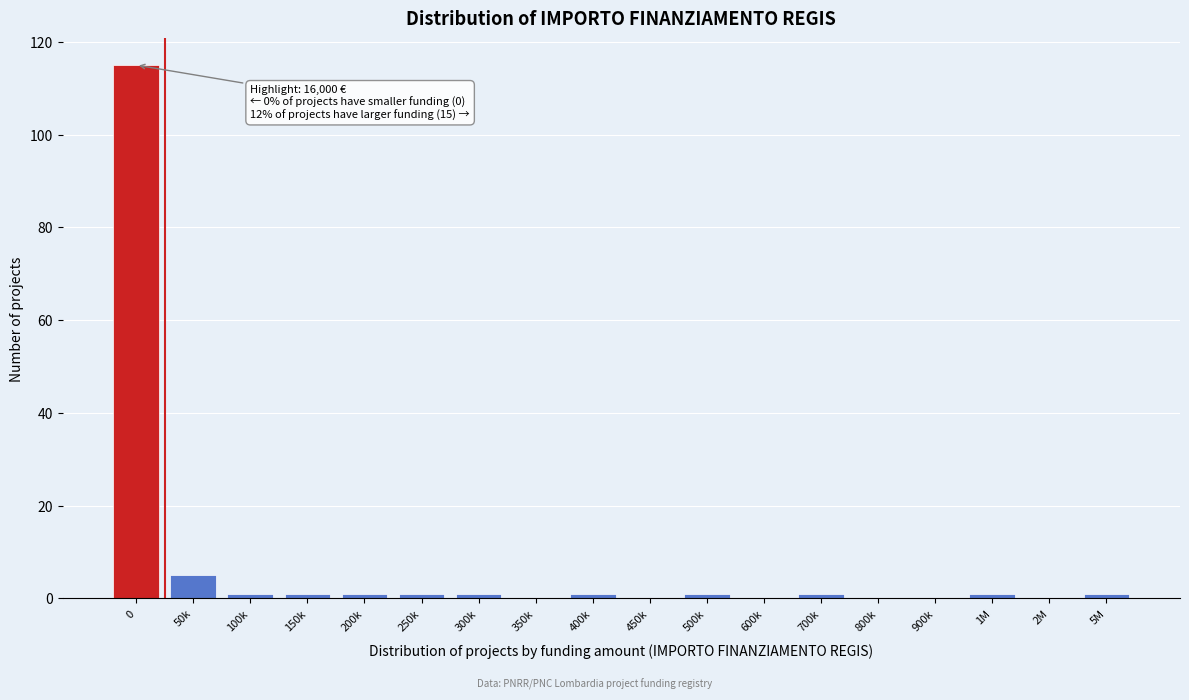

Reading left to right, what are all the values shown in this chart?

0=115	50k=5	100k=1	150k=1	200k=1	250k=1	300k=1	350k=0	400k=1	450k=0	500k=1	600k=0	700k=1	800k=0	900k=0	1M=1	2M=0	5M=1